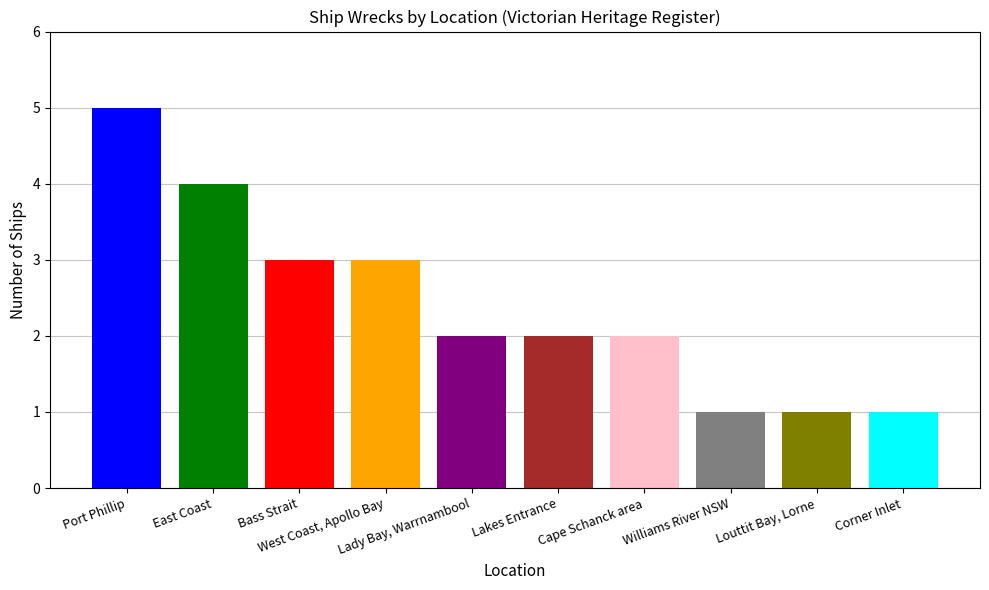

True or false: the data shows 3 at Lady Bay, Warrnambool.

False